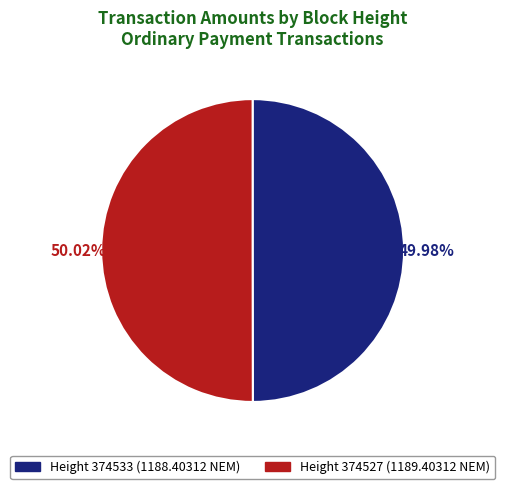

Is there any slice that represents more than half of the pie?

Yes